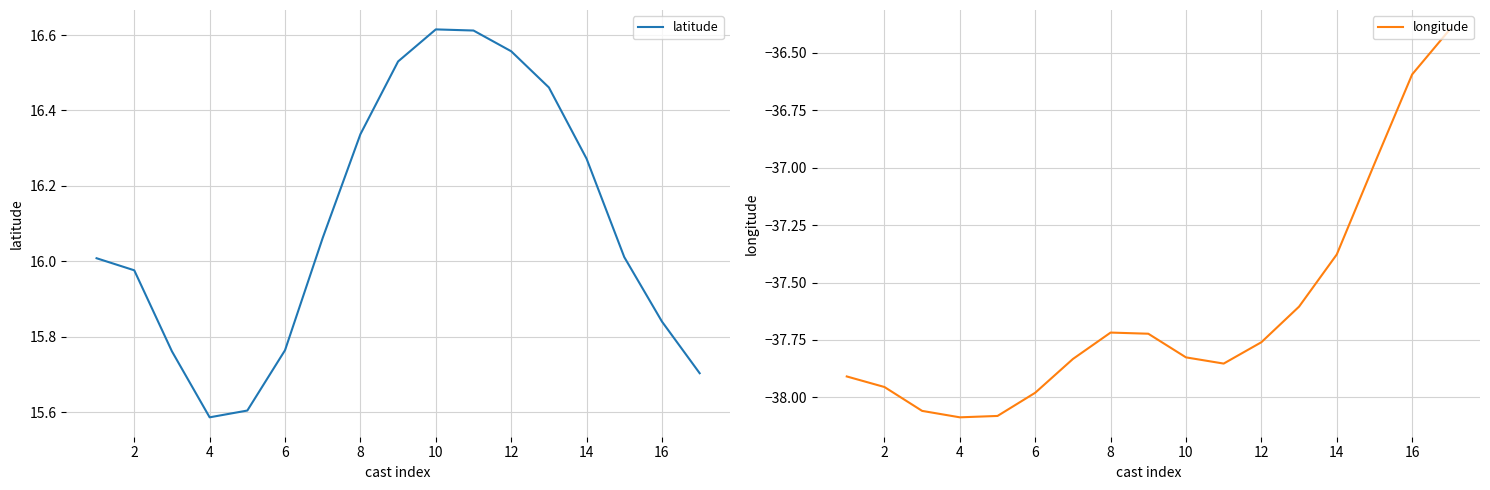

Reading left to right, transcribe all the data shown in this chart.

latitude: 16.0	16.0	15.8	15.6	15.6	15.8	16.1	16.3	16.5	16.6	16.6	16.6	16.5	16.3	16.0	15.8	15.7
longitude: -37.9	-38.0	-38.1	-38.1	-38.1	-38.0	-37.8	-37.7	-37.7	-37.8	-37.9	-37.8	-37.6	-37.4	-37.0	-36.6	-36.4